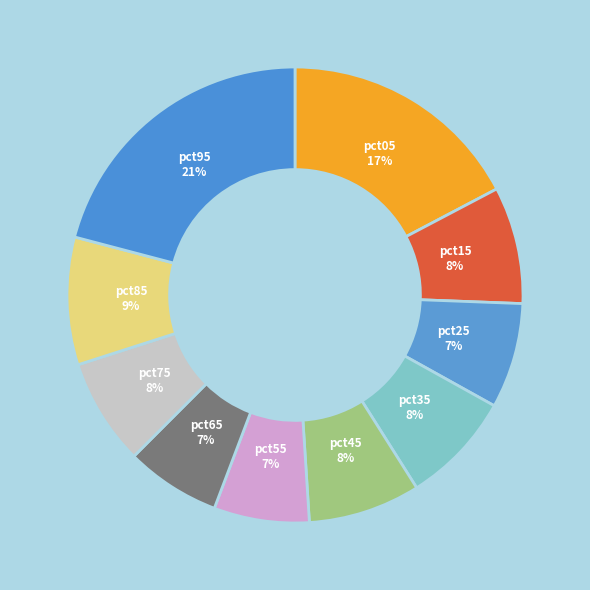

Is there any slice that represents more than half of the pie?

No